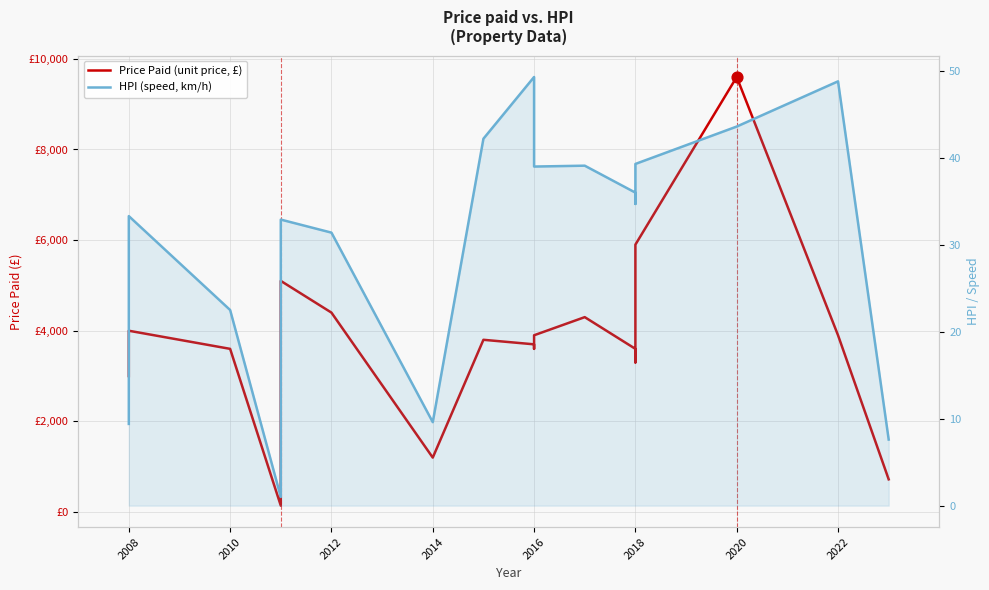

Which series reaches the maximum Y coordinate?

Price Paid (unit price, £)